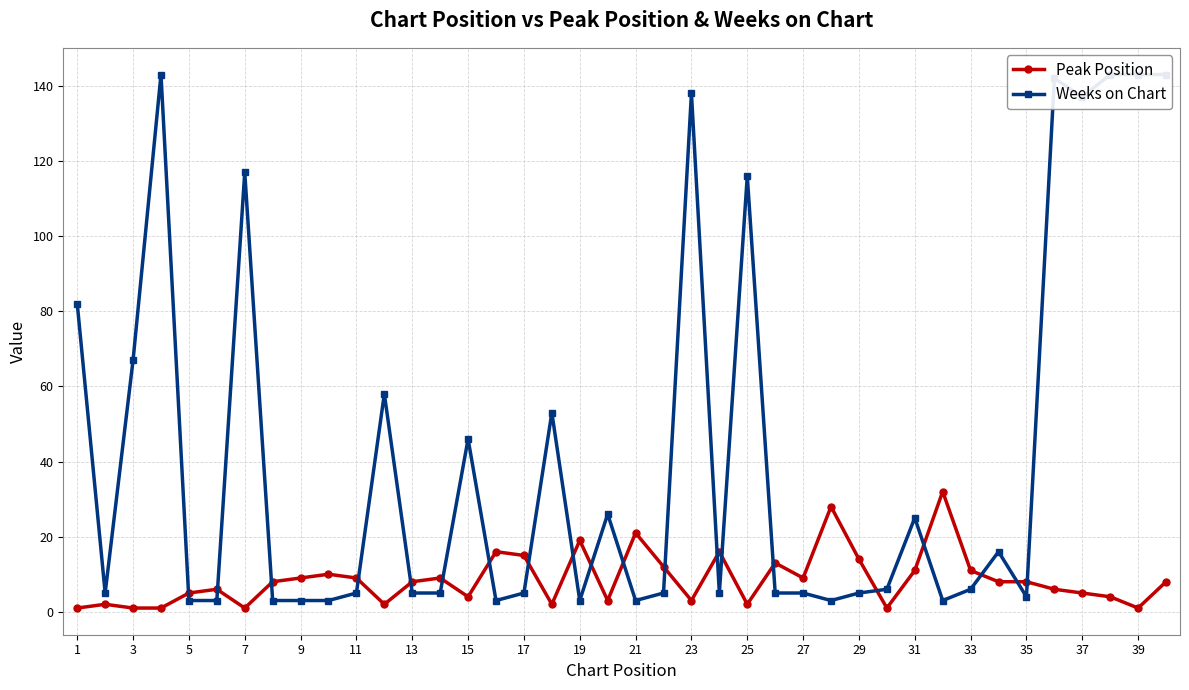

How many data points in Weeks on Chart are above 5?

19